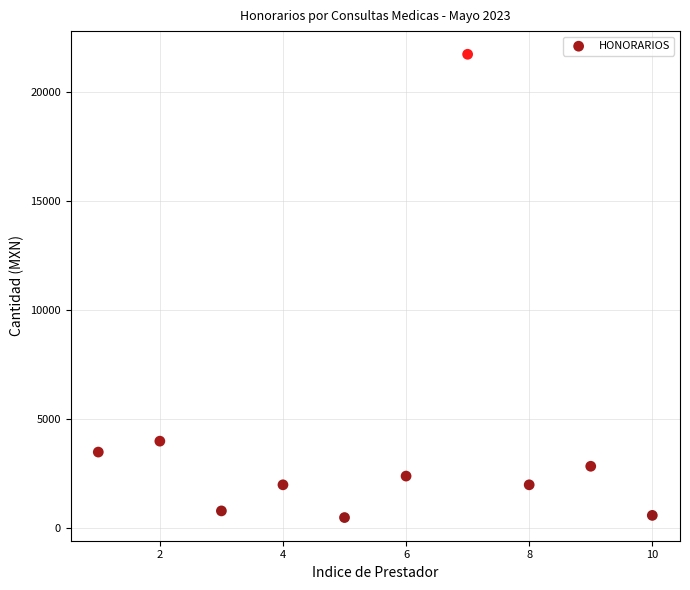

What is the average Y value?

4037.9